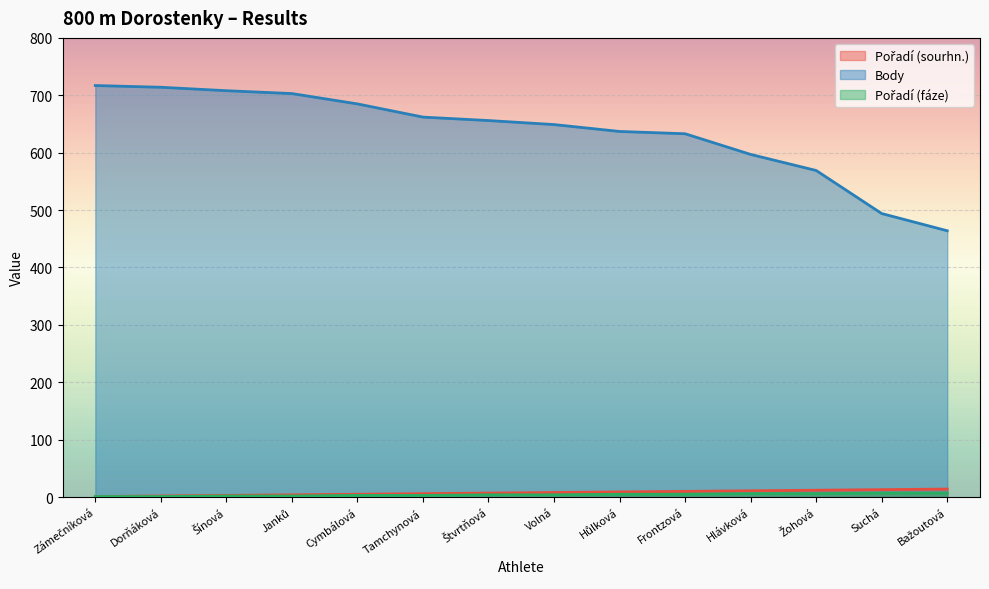

What is the difference between the highest and lowest values at Štvrtňová?

652